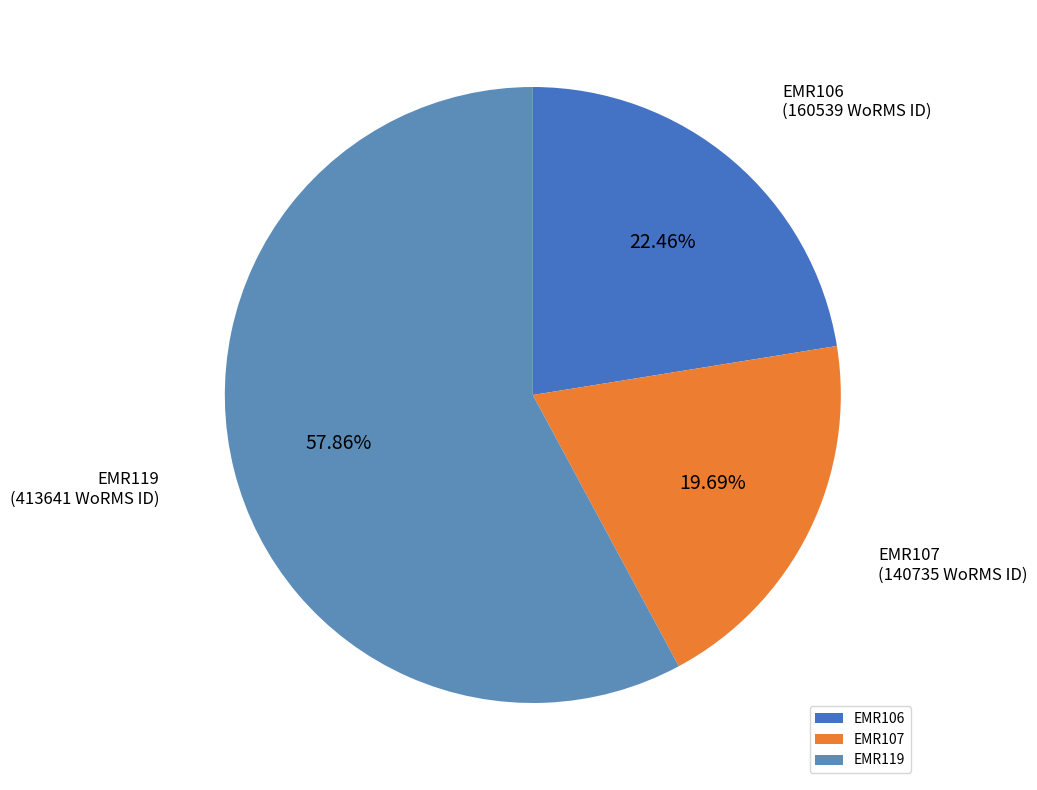

Which slice is the smallest?

EMR107